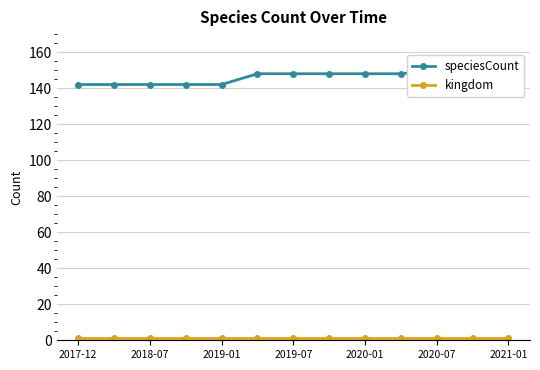

List the series in order of their peak value, highest first.

speciesCount, kingdom